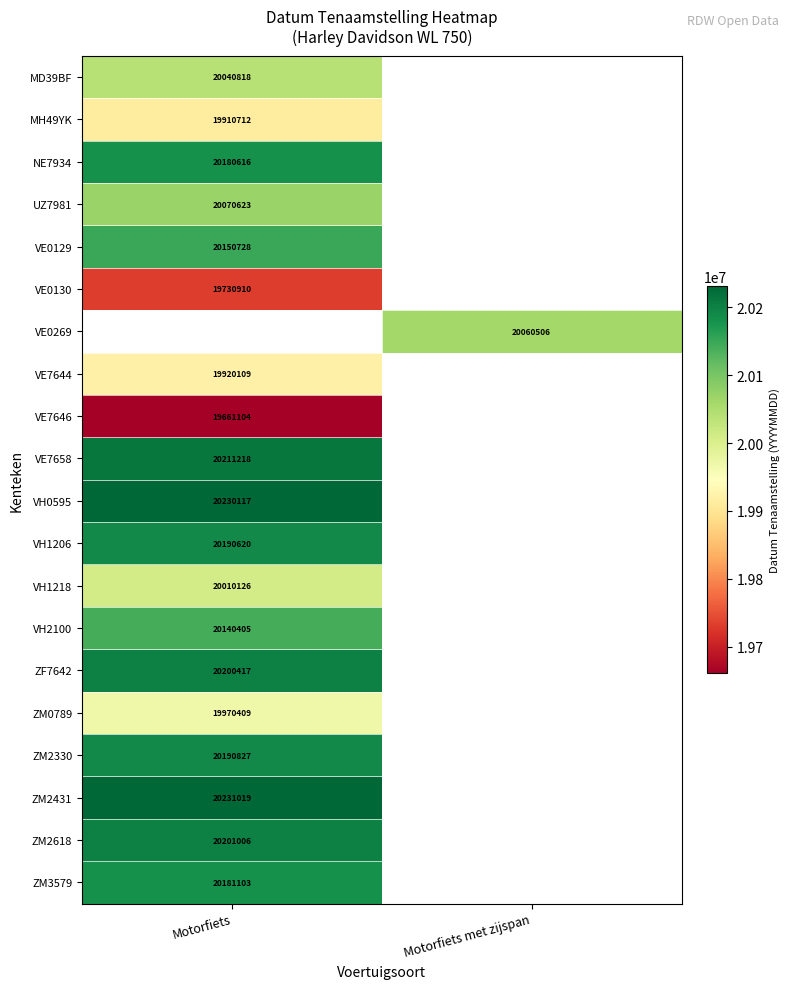

The VE7646 series shows 19661104 at Motorfiets. True or false?

True